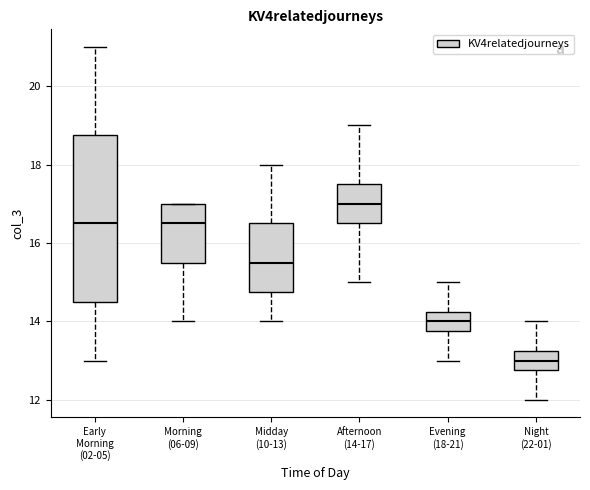

Reading left to right, transcribe this box plot: for each box, give where its median line is, the range the box spans, and where its two whiskers end, as read against the y-axis. The values are not printed on the chart, so give them approximately, as read against the axis.

Early Morning (02-05): median 16.6, box 14.6 to 18.8, whiskers 13.0 to 21.0
Morning (06-09): median 16.6, box 15.6 to 17.0, whiskers 14.0 to 17.0
Midday (10-13): median 15.6, box 14.8 to 16.6, whiskers 14.0 to 18.0
Afternoon (14-17): median 17.0, box 16.6 to 17.6, whiskers 15.0 to 19.0
Evening (18-21): median 14.0, box 13.8 to 14.2, whiskers 13.0 to 15.0
Night (22-01): median 13.0, box 12.8 to 13.2, whiskers 12.0 to 14.0